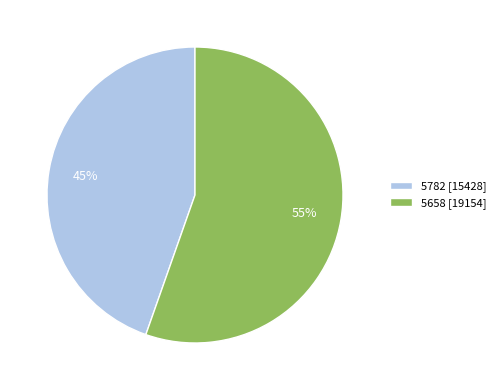

Which category has the smallest portion of the pie?

5782